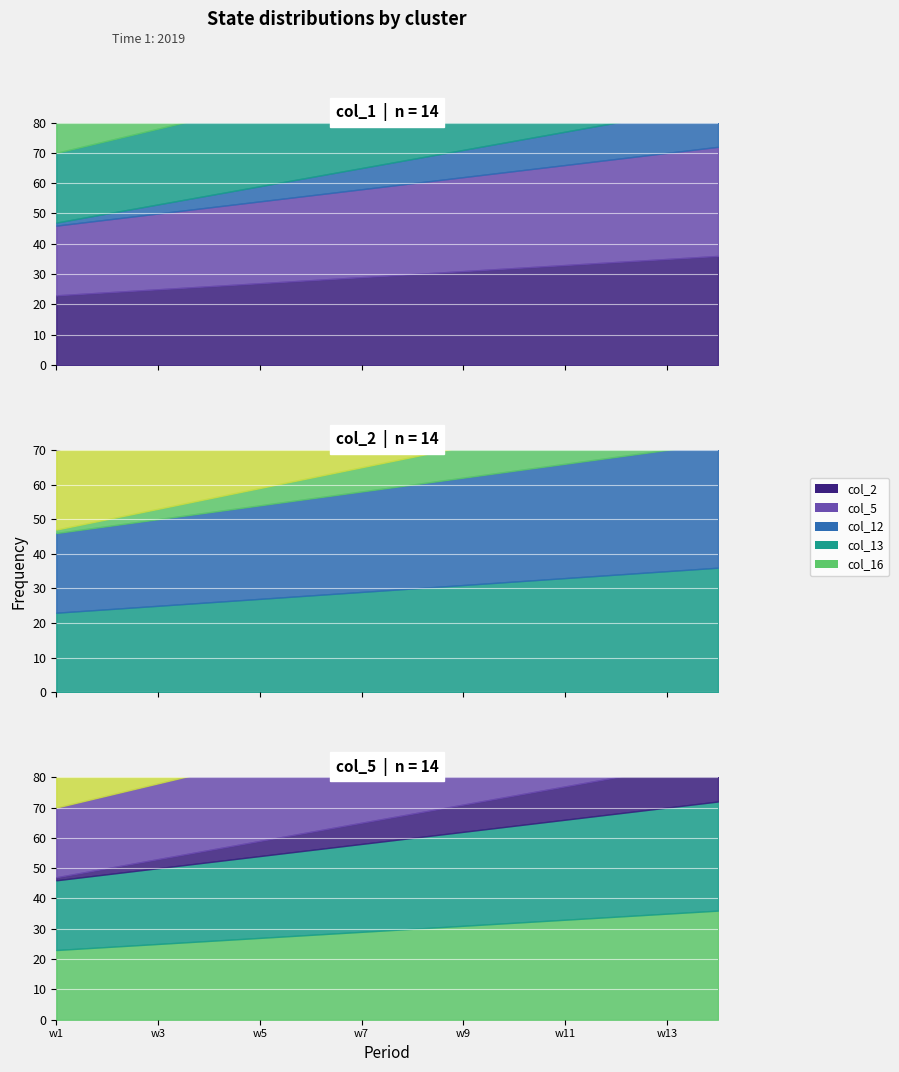

Is the value of col_13 at w1 greater than the value of col_16 at w14?

No